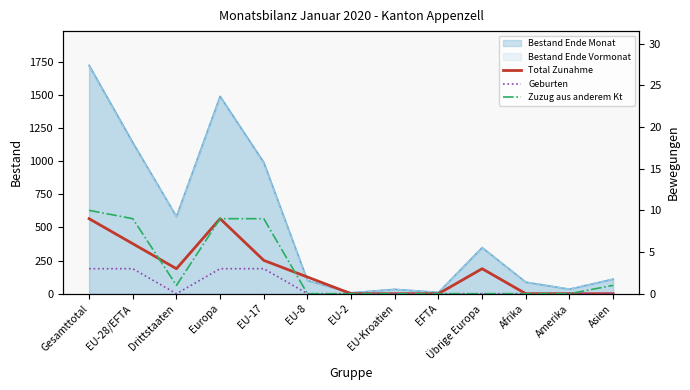

Rank the categories by Geburten value from lowest to highest.

Drittstaaten, EU-8, EU-2, EU-Kroatien, EFTA, Übrige Europa, Afrika, Amerika, Asien, Gesamttotal, EU-28/EFTA, Europa, EU-17